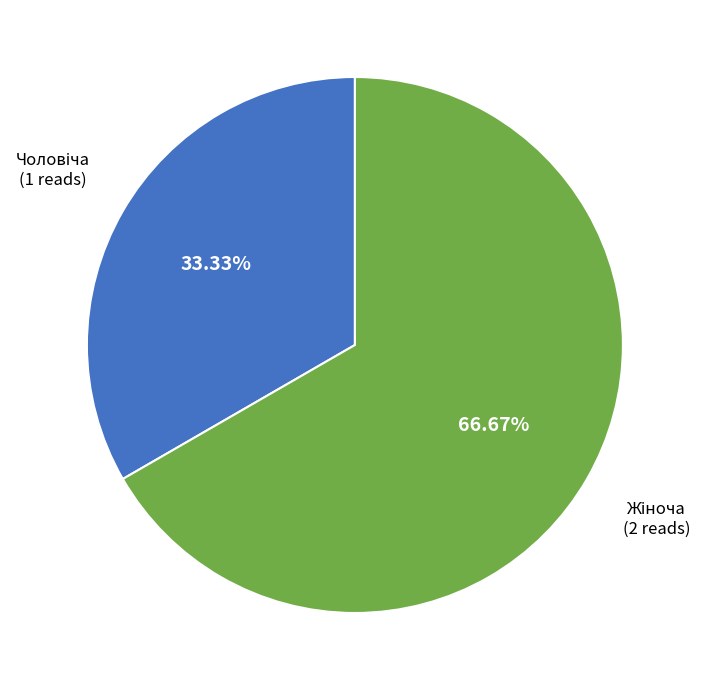

Is there a majority slice in this chart?

Yes